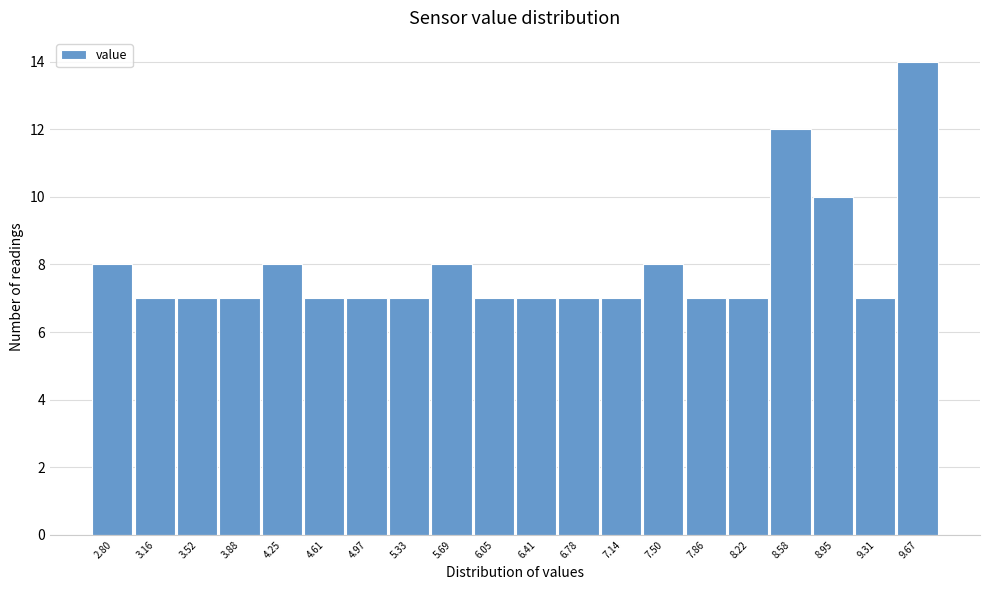

Reading right to left, transcribe all the data shown in this chart.

9.67=14	9.31=7	8.95=10	8.58=12	8.22=7	7.86=7	7.50=8	7.14=7	6.78=7	6.41=7	6.05=7	5.69=8	5.33=7	4.97=7	4.61=7	4.25=8	3.88=7	3.52=7	3.16=7	2.80=8